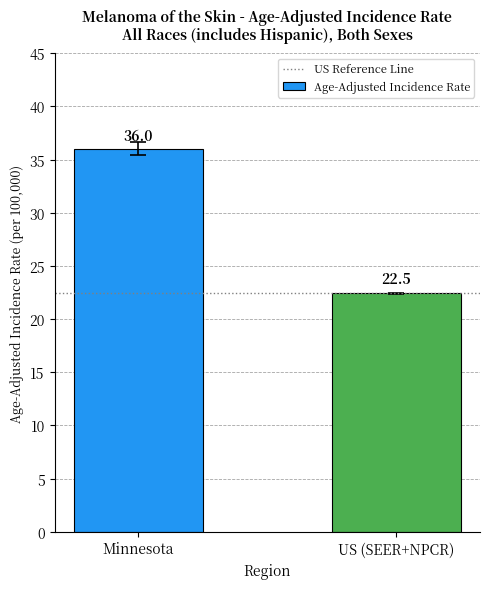

Rank the categories by value from highest to lowest.

Minnesota, US (SEER+NPCR)